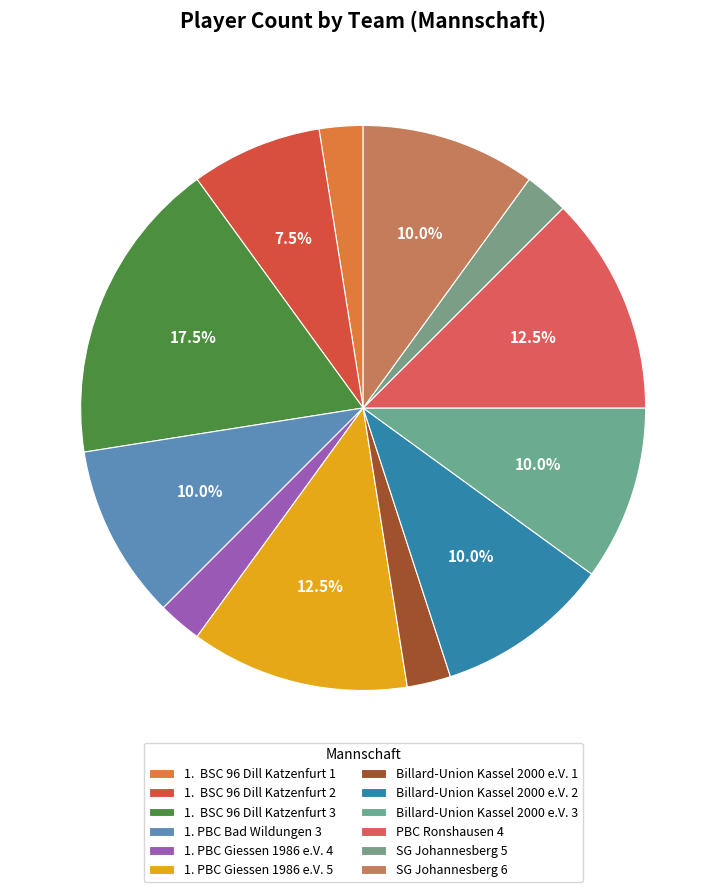

What is the total percentage of PBC Ronshausen 4 and SG Johannesberg 5?

15.0%